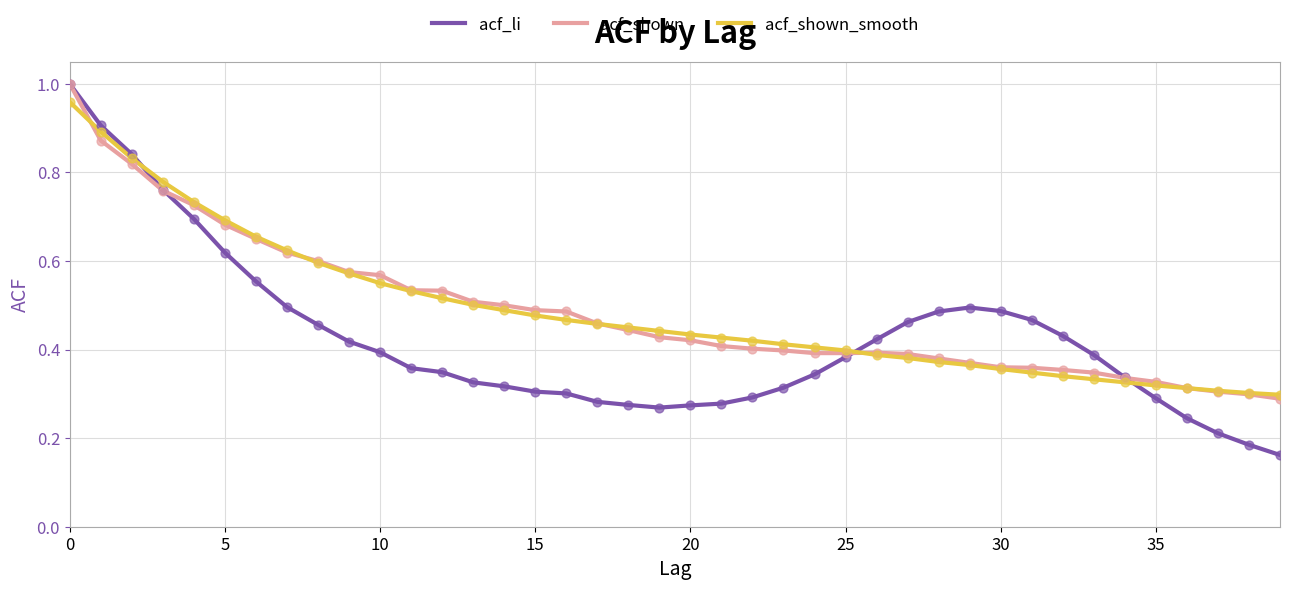

Which series has the largest range (max minus min)?

acf_li